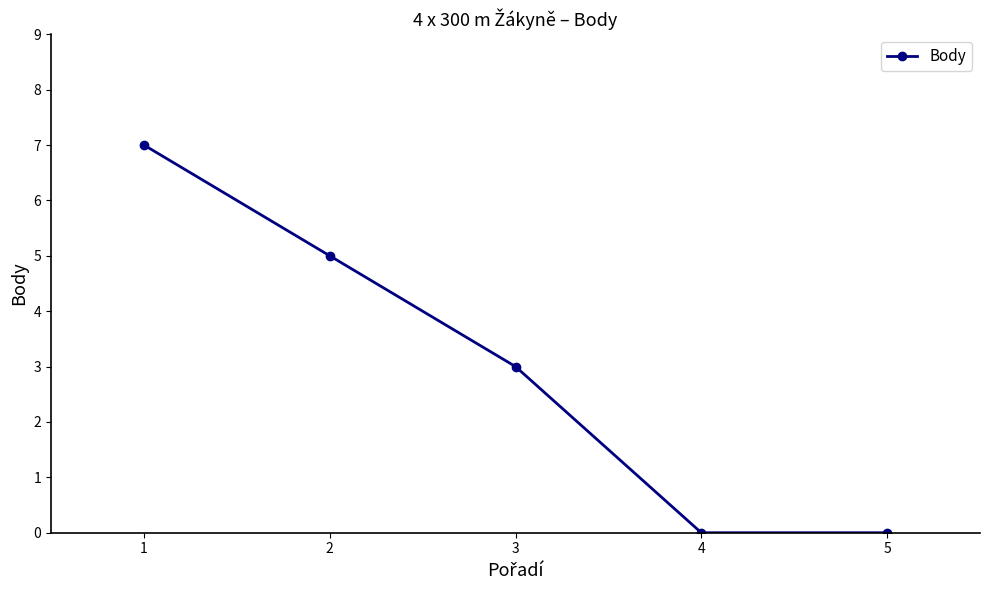

What is the ratio of the value at 2 to the value at 3?

1.7